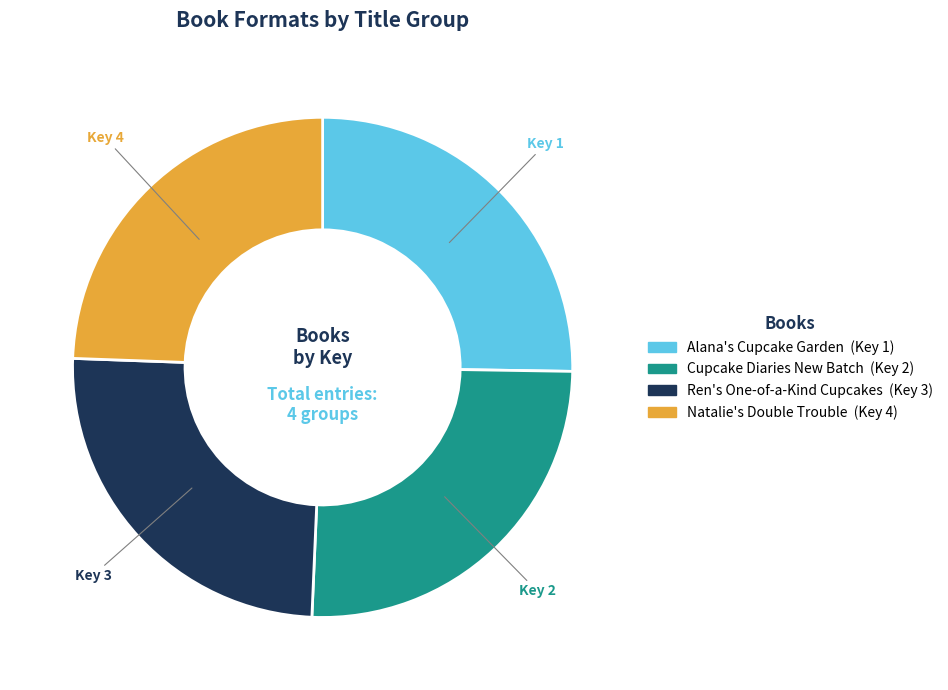

True or false: Natalie's Double Trouble accounts for 31% of the total.

False